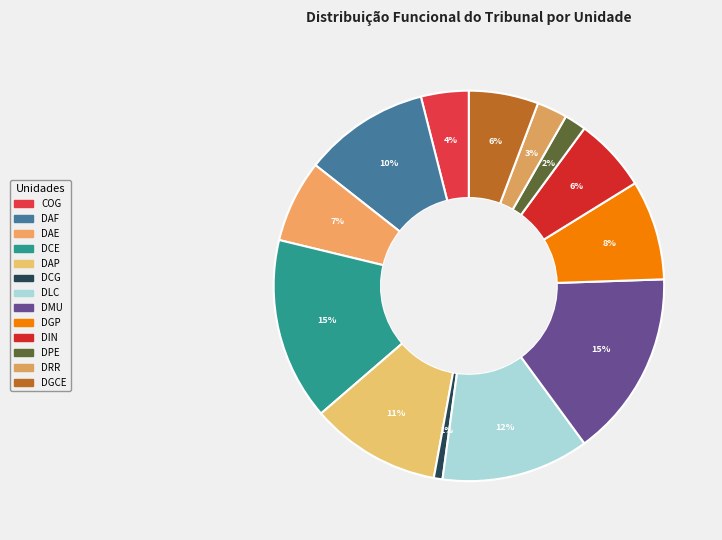

Rank the categories by value from lowest to highest.

DCG, DPE, DRR, COG, DGCE, DIN, DAE, DGP, DAF, DAP, DLC, DCE, DMU